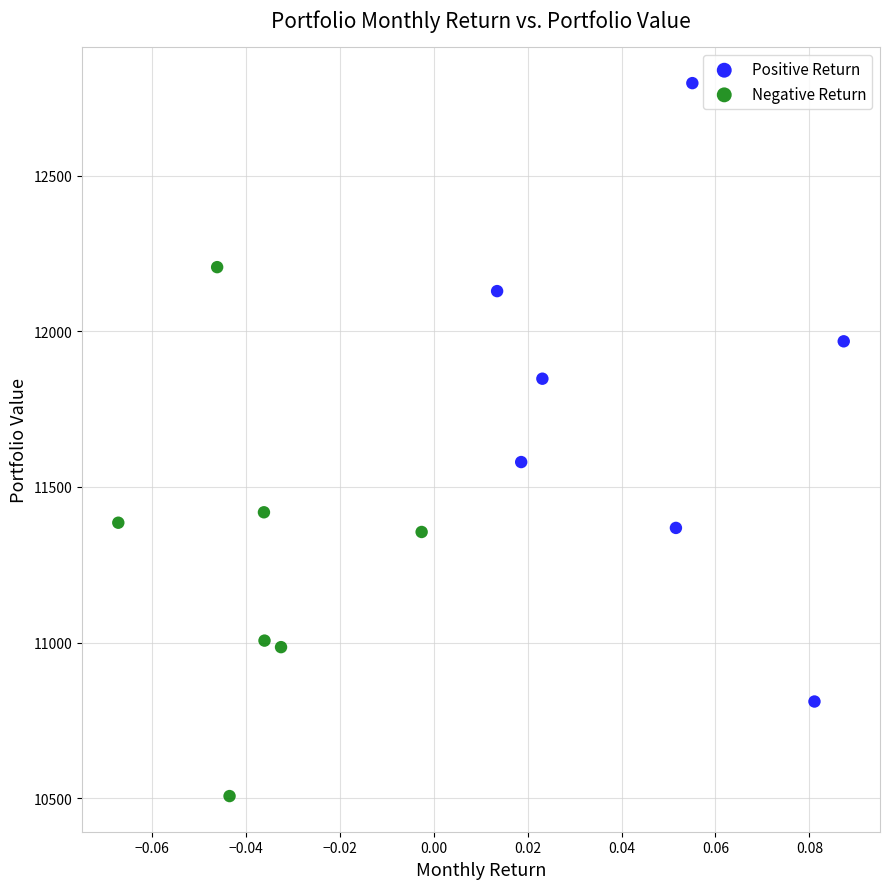

Which series has the widest spread of Y values?

Positive Return